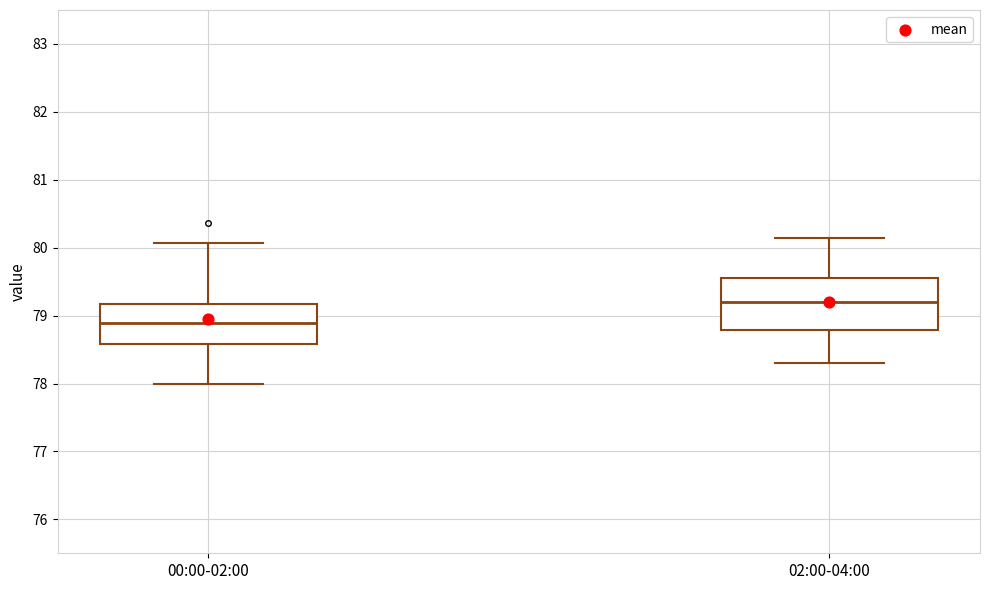

Comparing the boxes themselves (not the whiskers), which one is the tallest?

02:00-04:00